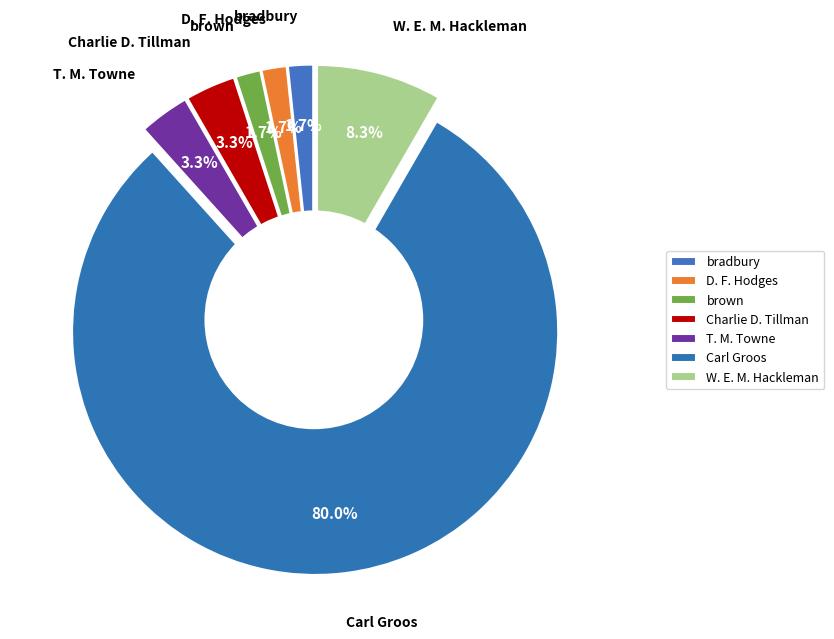

Which slice is the smallest?

bradbury